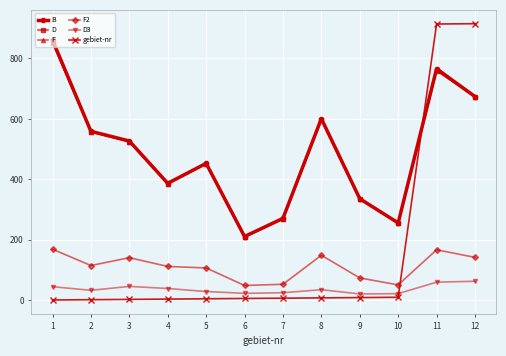

Which series has the largest range (max minus min)?

gebiet-nr